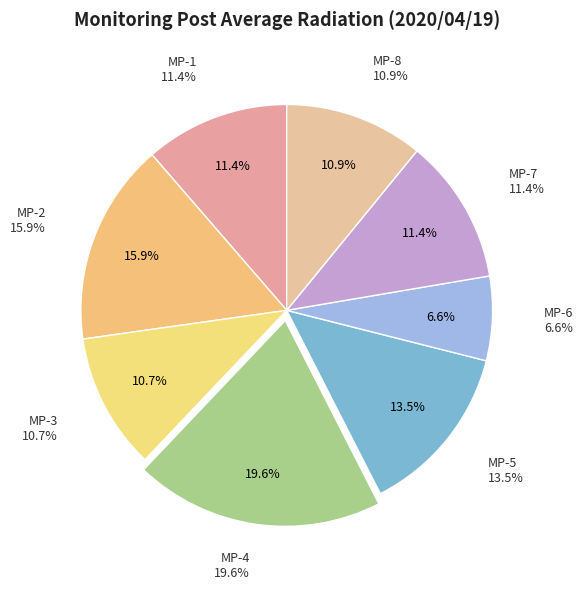

To the nearest percent, what is the combined percentage of MP-6 and MP-4?

26%